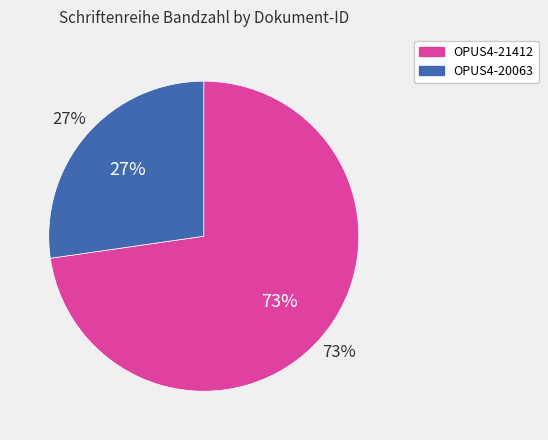

Is there any slice that represents more than half of the pie?

Yes